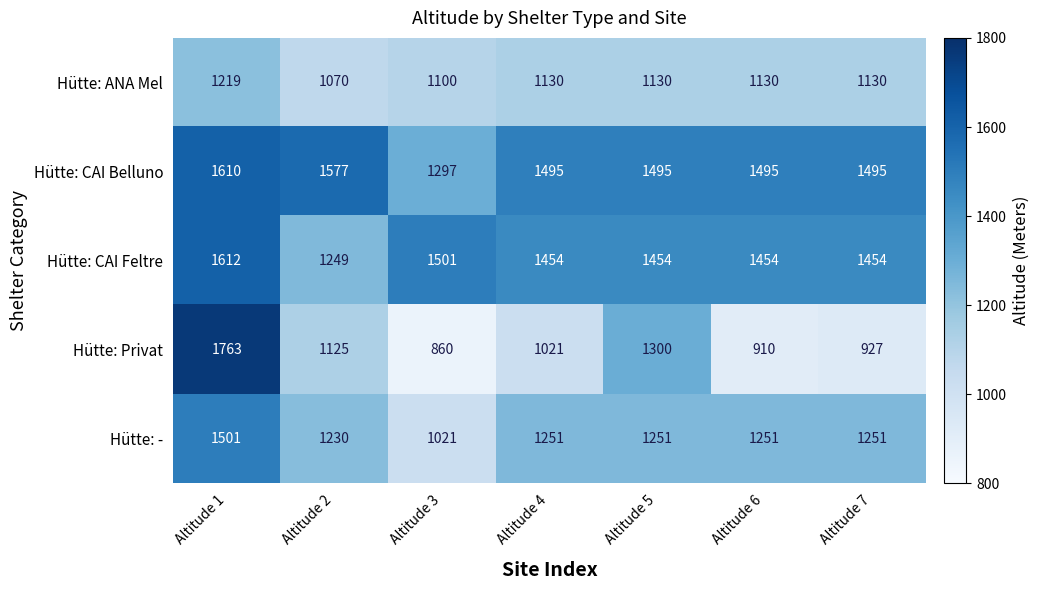

What is the difference between the maximum and second lowest values in the Hütte: Privat series?

853